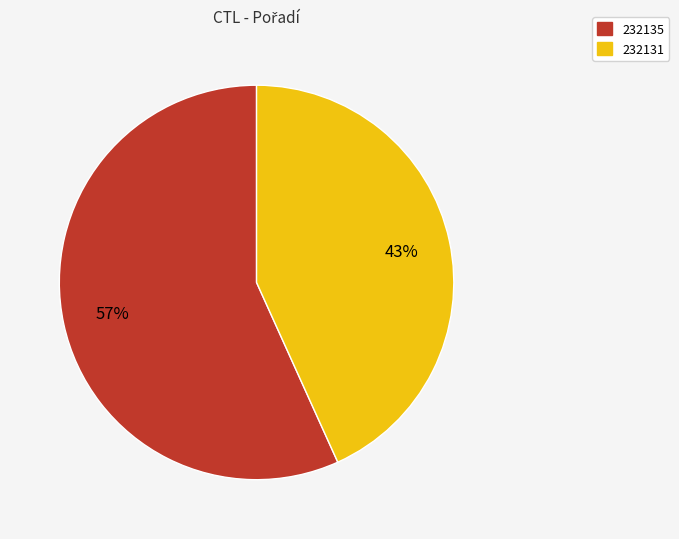

To the nearest percent, what is the difference between the largest and smallest slice percentages?

14%